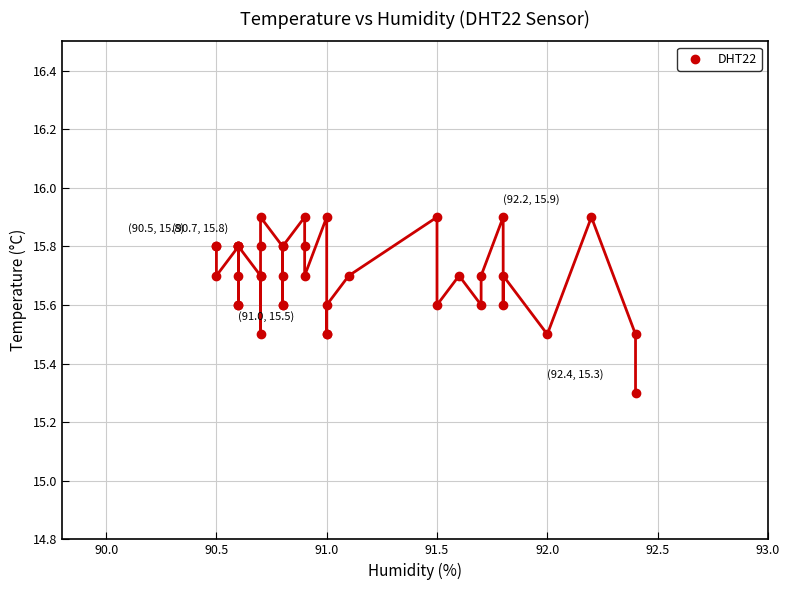

What Y value in the scatter plot is closest to 15?

15.3